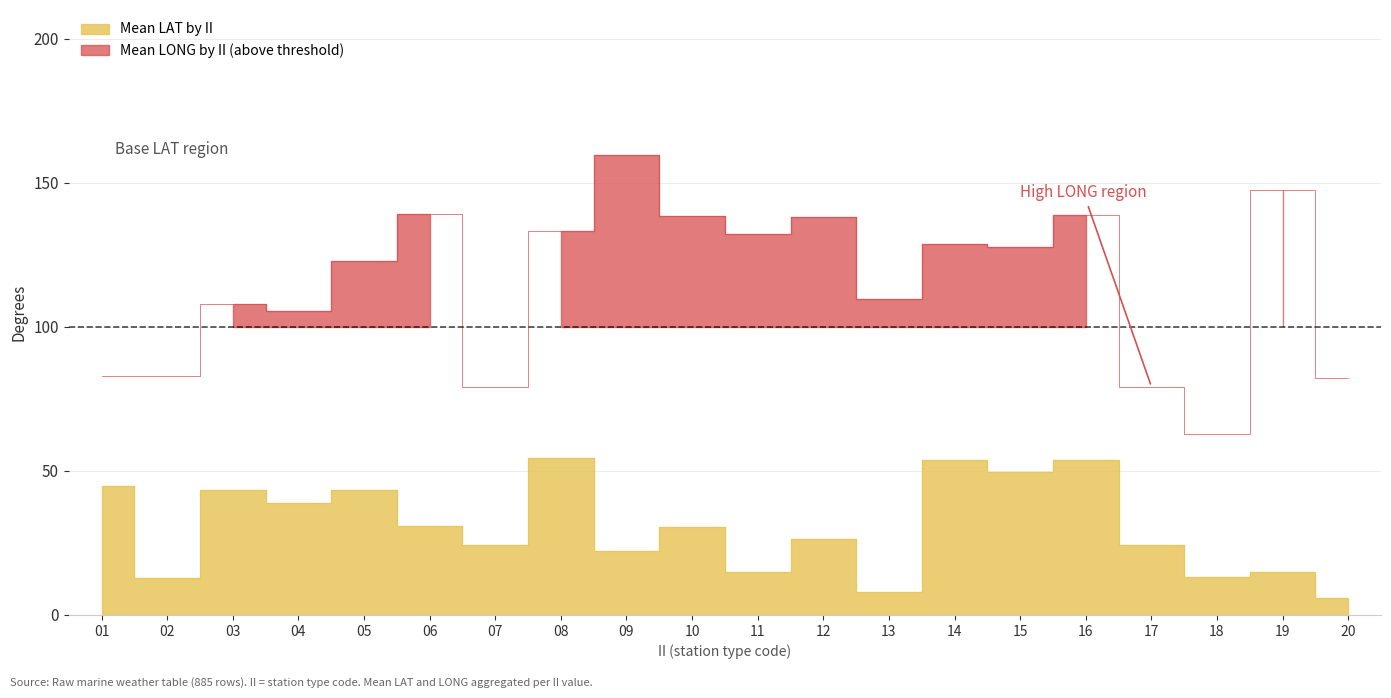

True or false: Mean LAT by II and Mean LONG by II cross at least once.

False